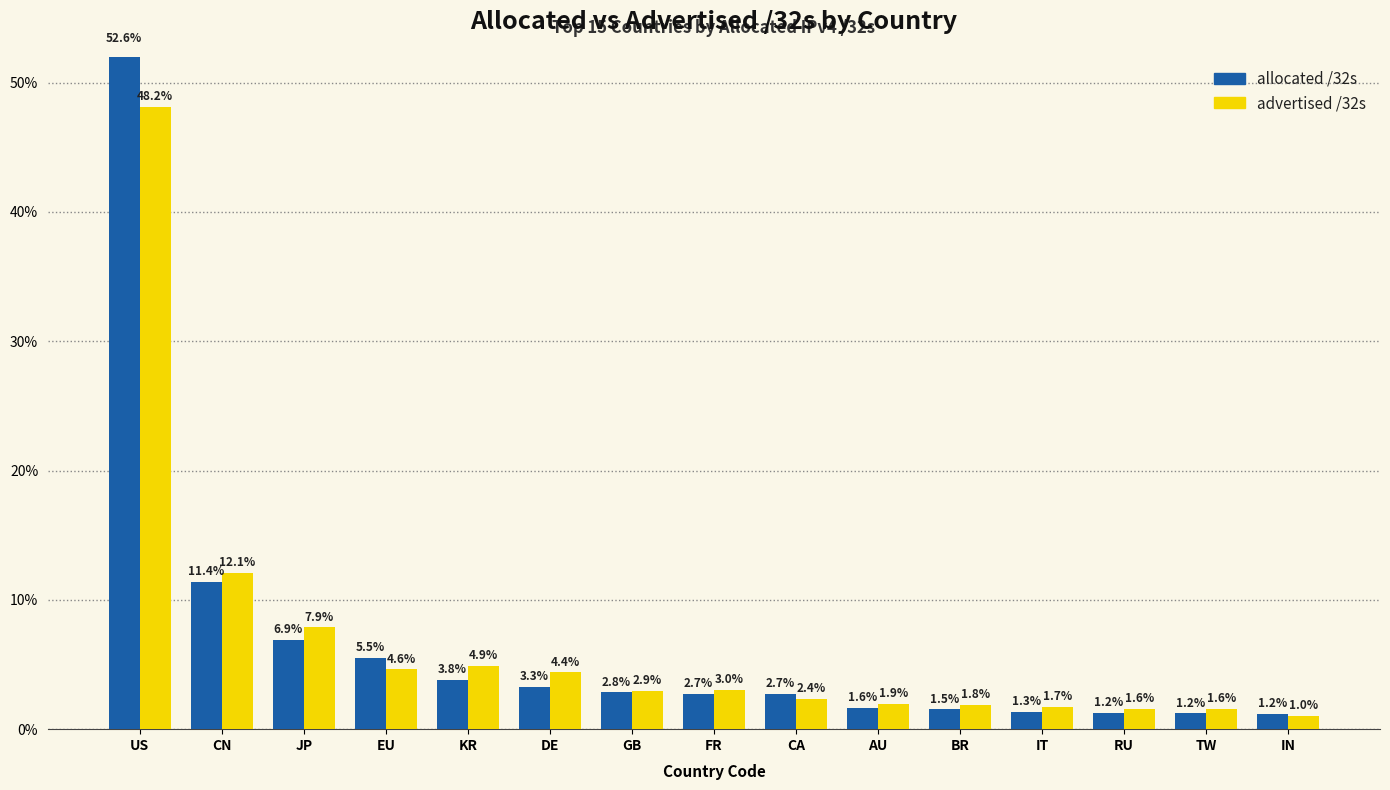

At which label is allocated /32s closest to 26?

CN